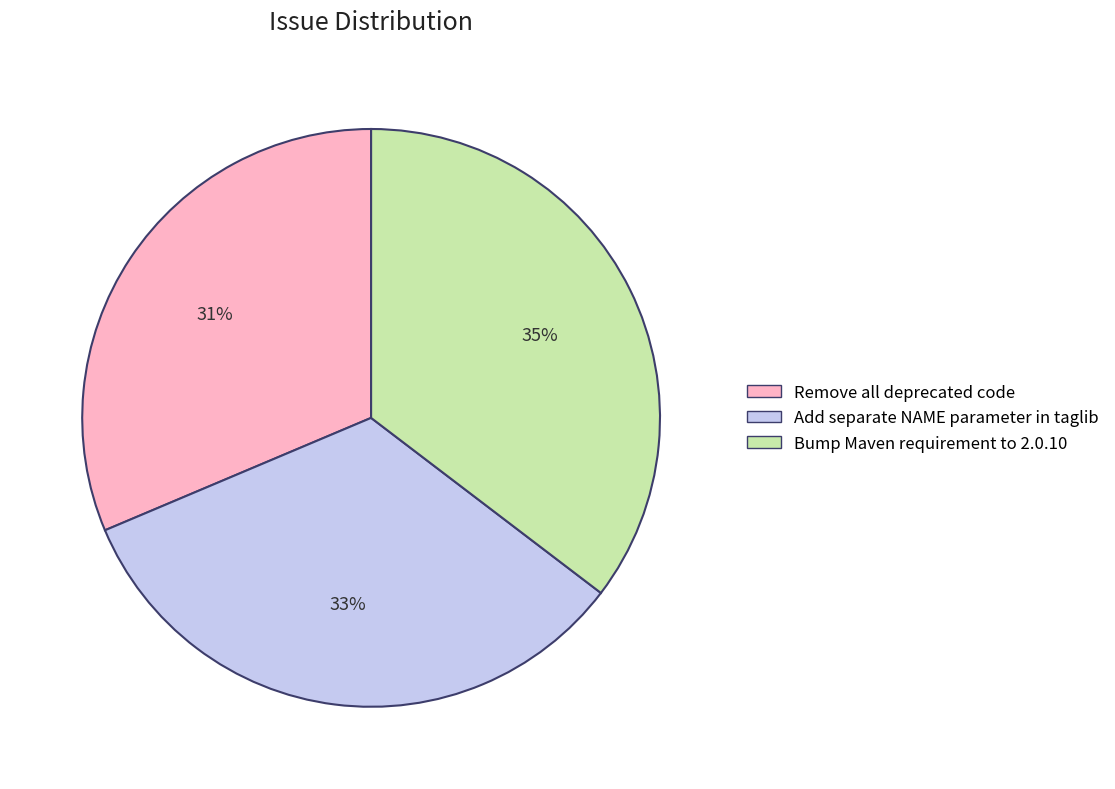

Count the number of slices in the pie.

3